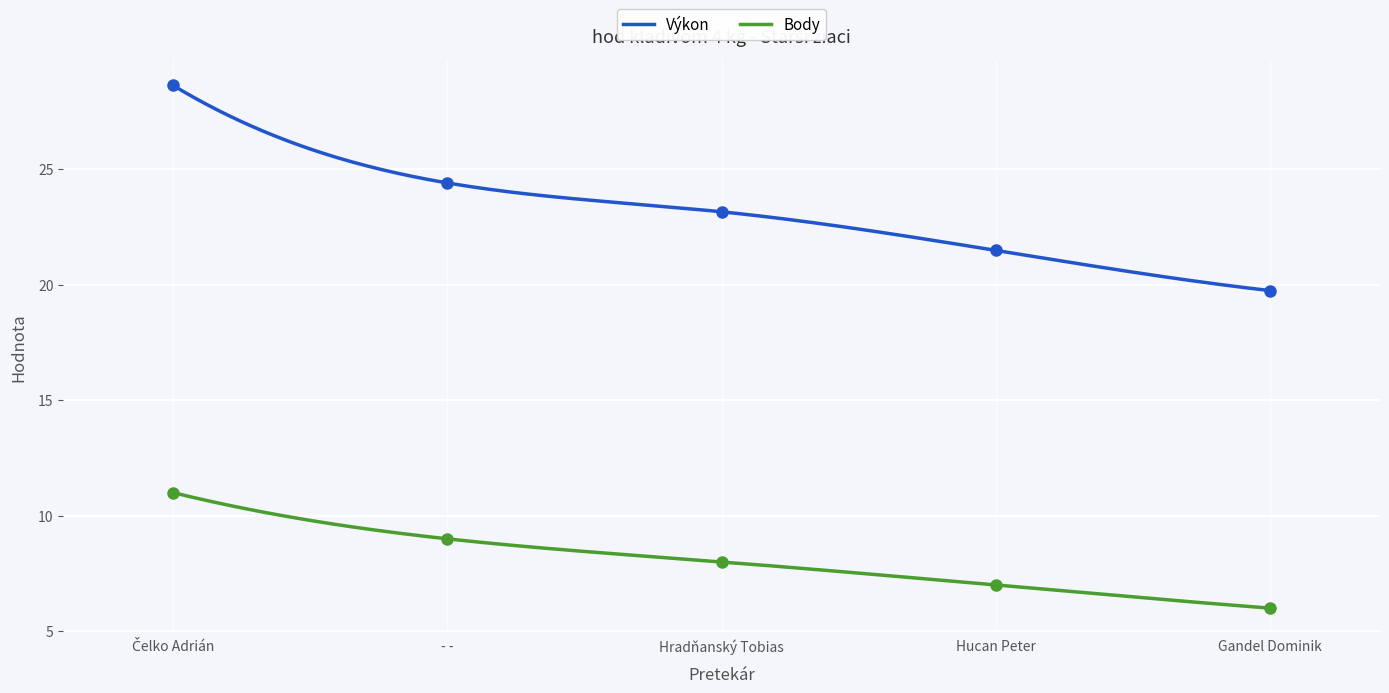

Where is Výkon nearest to the value 24?

- -